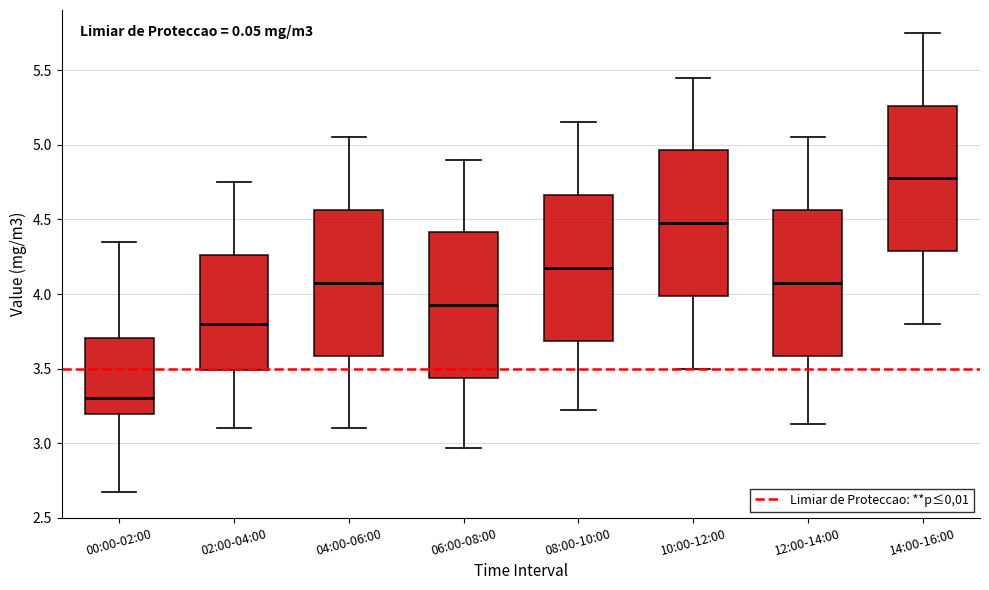

Reading left to right, read every box against the y-axis: the position of its median line, the range the box covers, and the ends of its whiskers. The values are not printed on the chart, so give them approximately, as read against the axis.

00:00-02:00: median 3.30, box 3.20 to 3.70, whiskers 2.65 to 4.35
02:00-04:00: median 3.80, box 3.50 to 4.25, whiskers 3.10 to 4.75
04:00-06:00: median 4.10, box 3.60 to 4.55, whiskers 3.10 to 5.05
06:00-08:00: median 3.95, box 3.45 to 4.40, whiskers 2.95 to 4.90
08:00-10:00: median 4.20, box 3.70 to 4.65, whiskers 3.20 to 5.15
10:00-12:00: median 4.50, box 4.00 to 4.95, whiskers 3.50 to 5.45
12:00-14:00: median 4.10, box 3.60 to 4.55, whiskers 3.15 to 5.05
14:00-16:00: median 4.80, box 4.30 to 5.25, whiskers 3.80 to 5.75